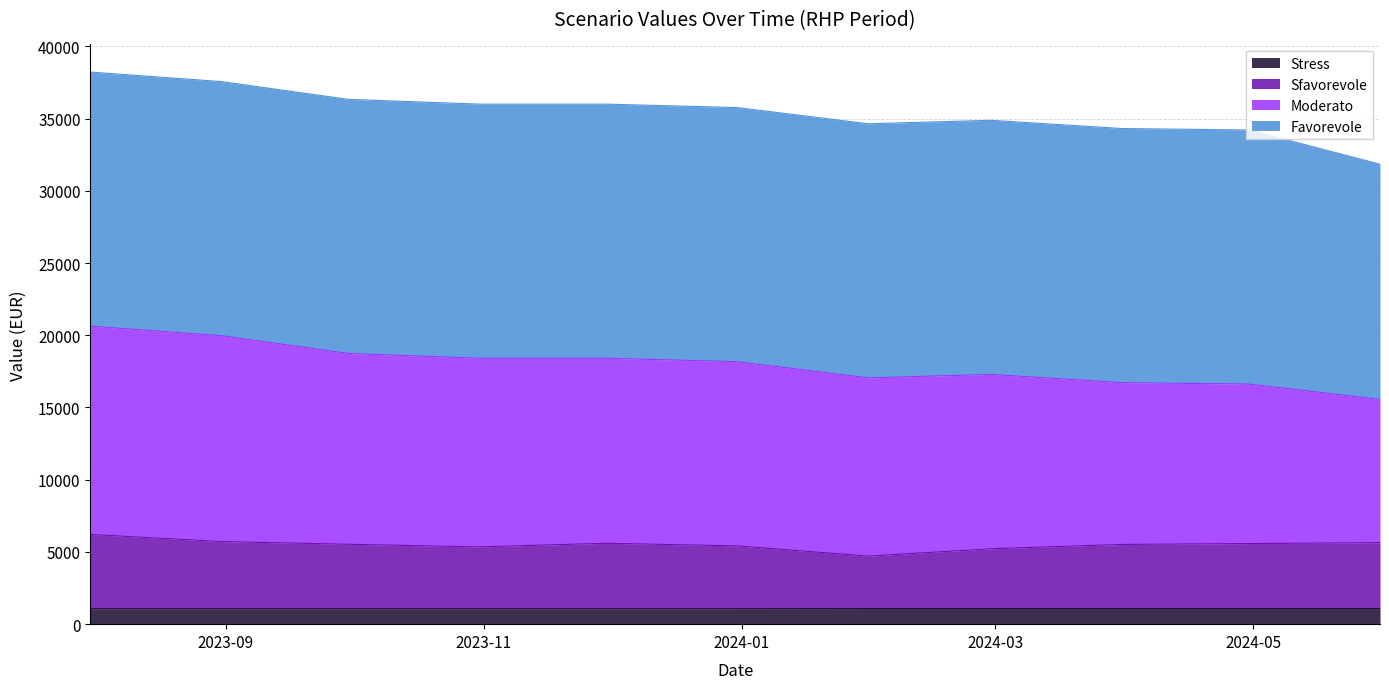

At which category is the sum across all series the highest?

2023-07-31